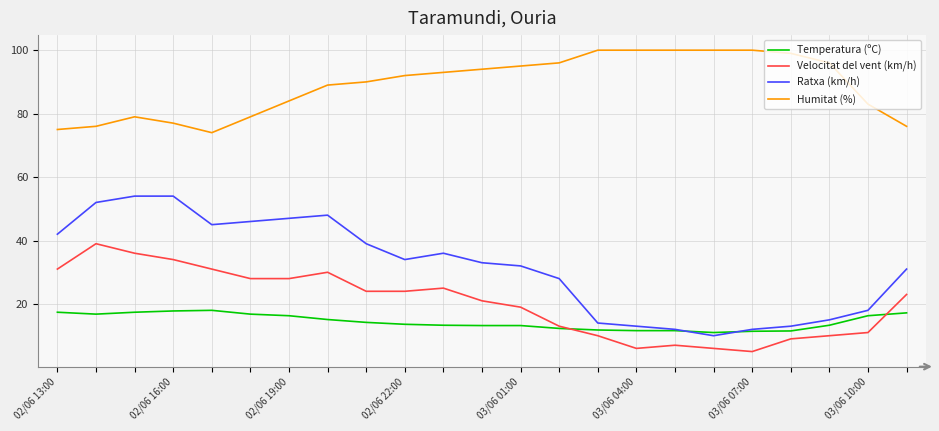

Which series has the widest spread of values?

Ratxa (km/h)